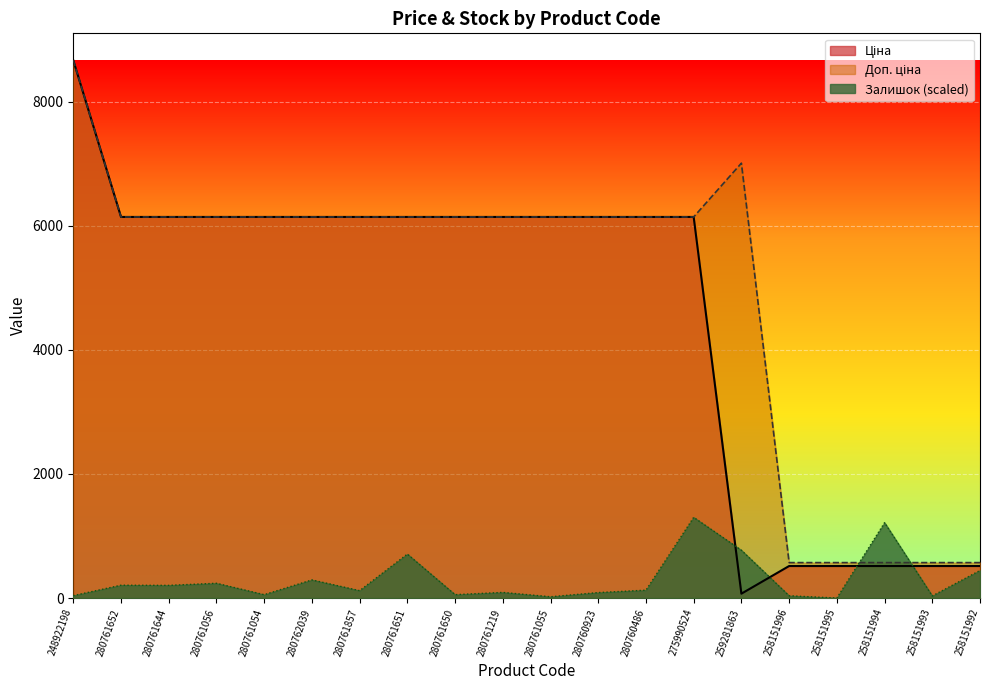

At which label does Доп. ціна reach its minimum?

258151996